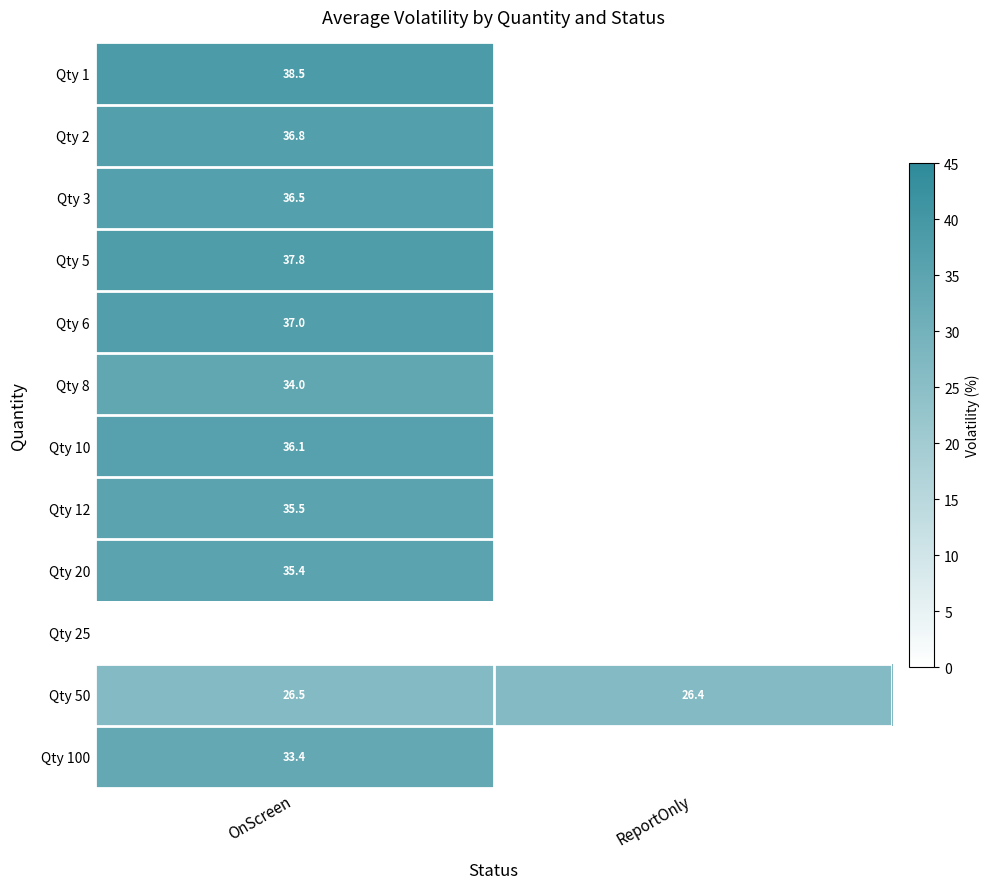

How many distinct data groups are displayed?

12